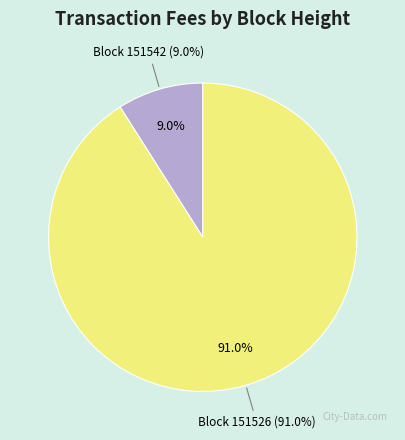

What percentage do 151526 and 151542 together represent?

100.0%